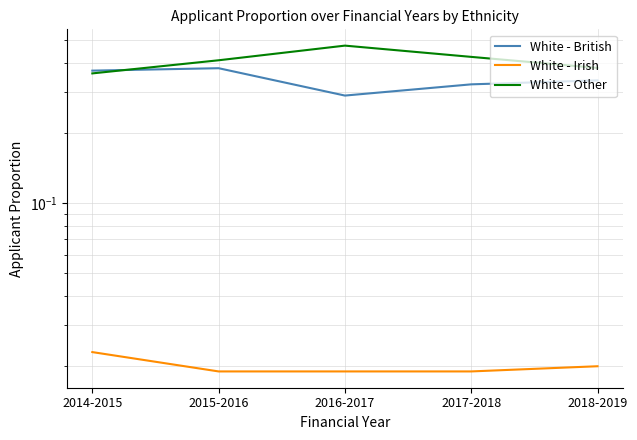

Does the chart display data point markers on the line(s)?

No